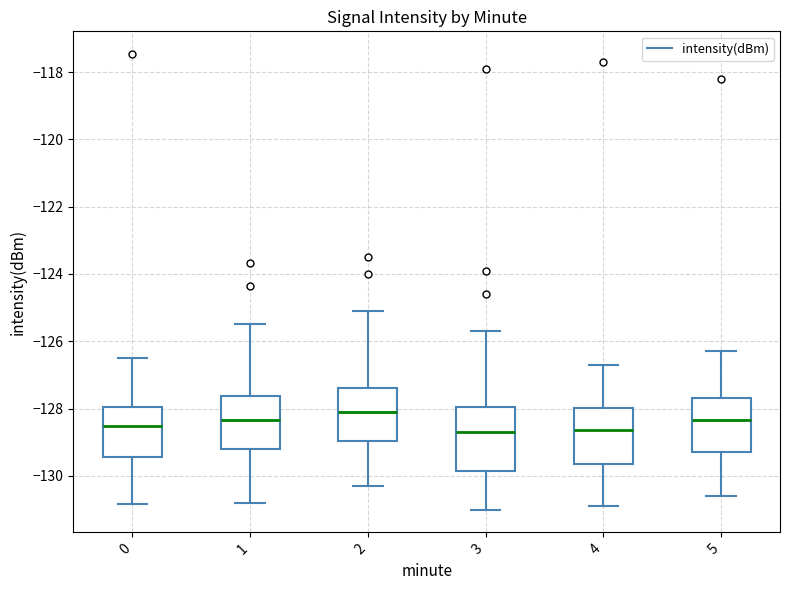

Where is the lower edge of the box at x = 1 on the y-axis? The values are not printed on the chart, so give them approximately, as read against the axis.

-129.2